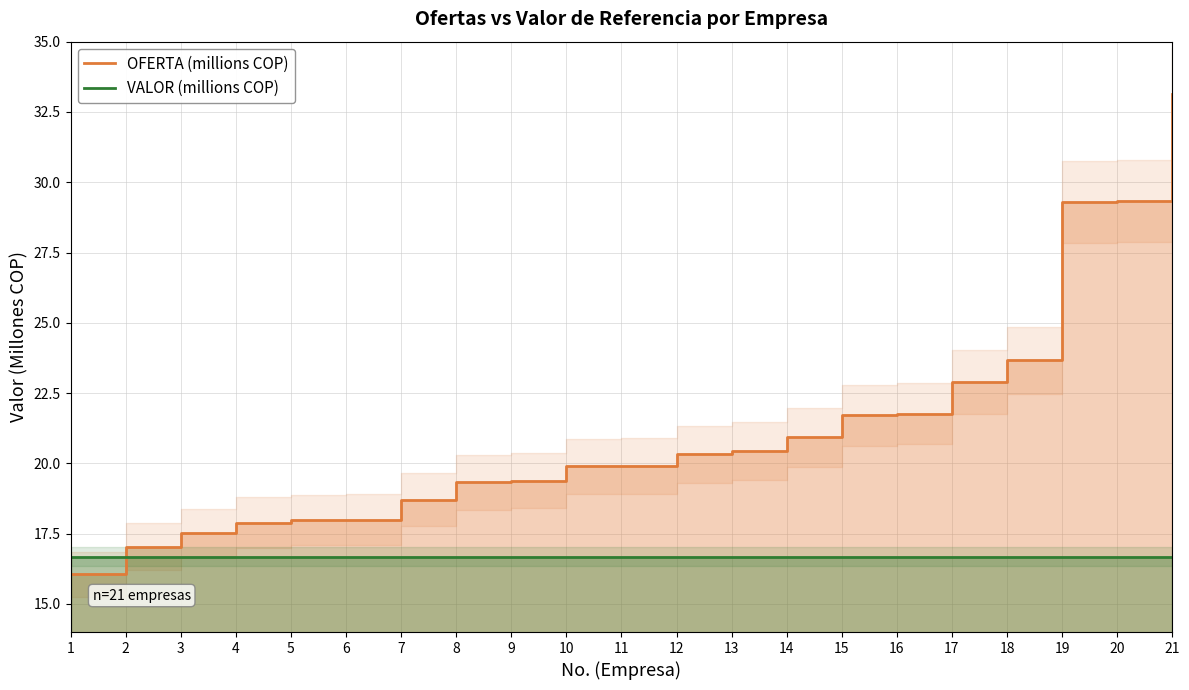

The OFERTA (millions COP) series shows 31.5 at 4. True or false?

False